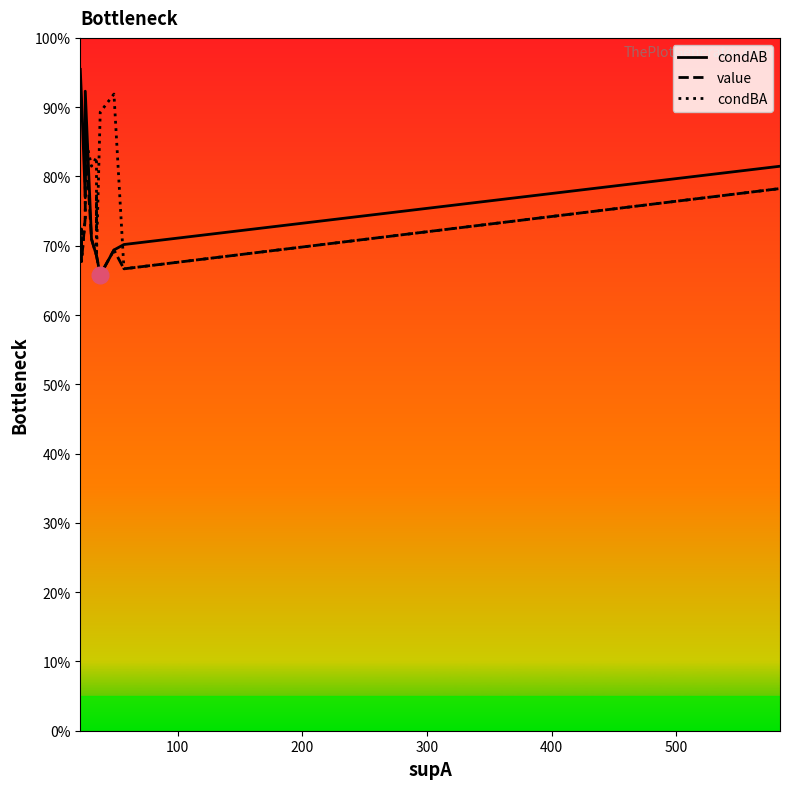

True or false: value has more than 0 points higher than both neighbors.

True